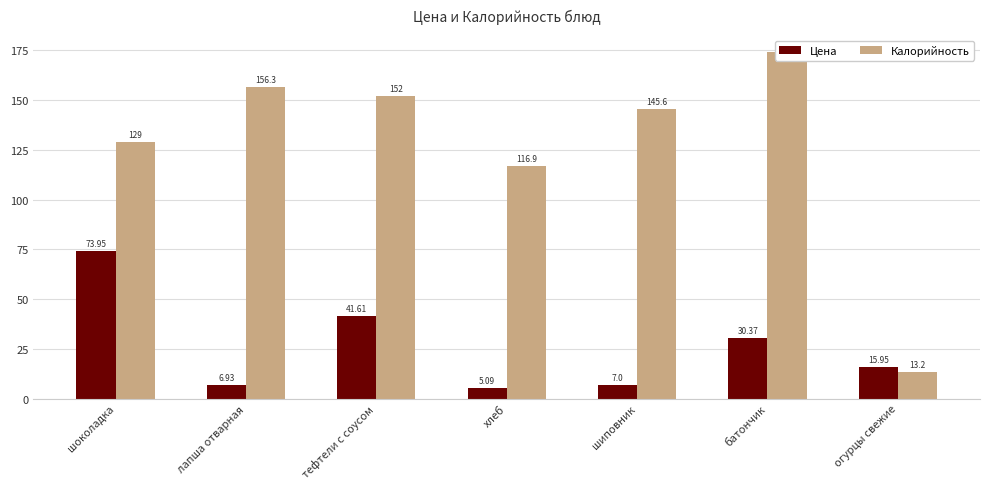

At which label does Калорийность reach its minimum?

огурцы свежие